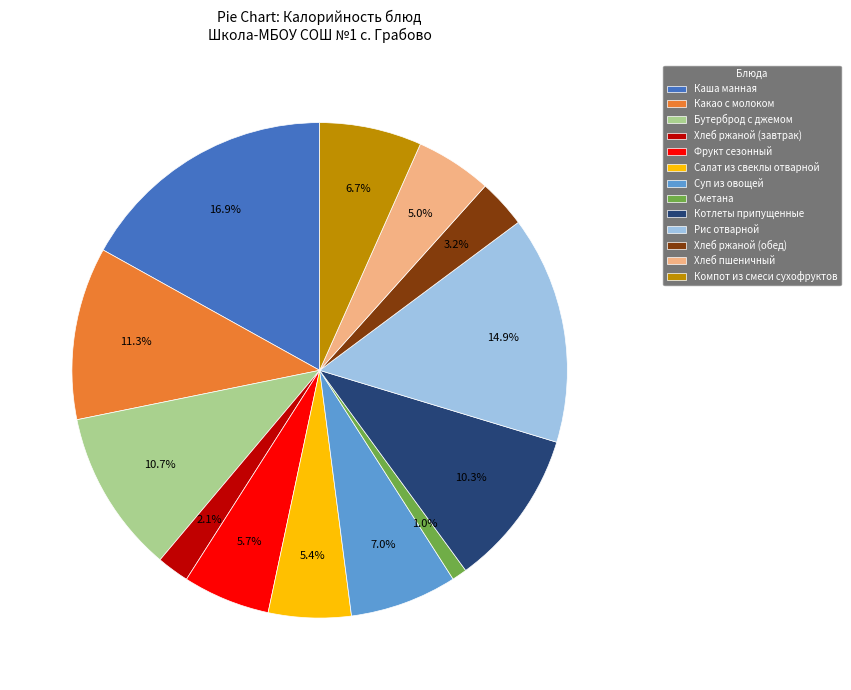

What percentage is the Хлеб ржаной (завтрак) slice, to the nearest percent?

2%